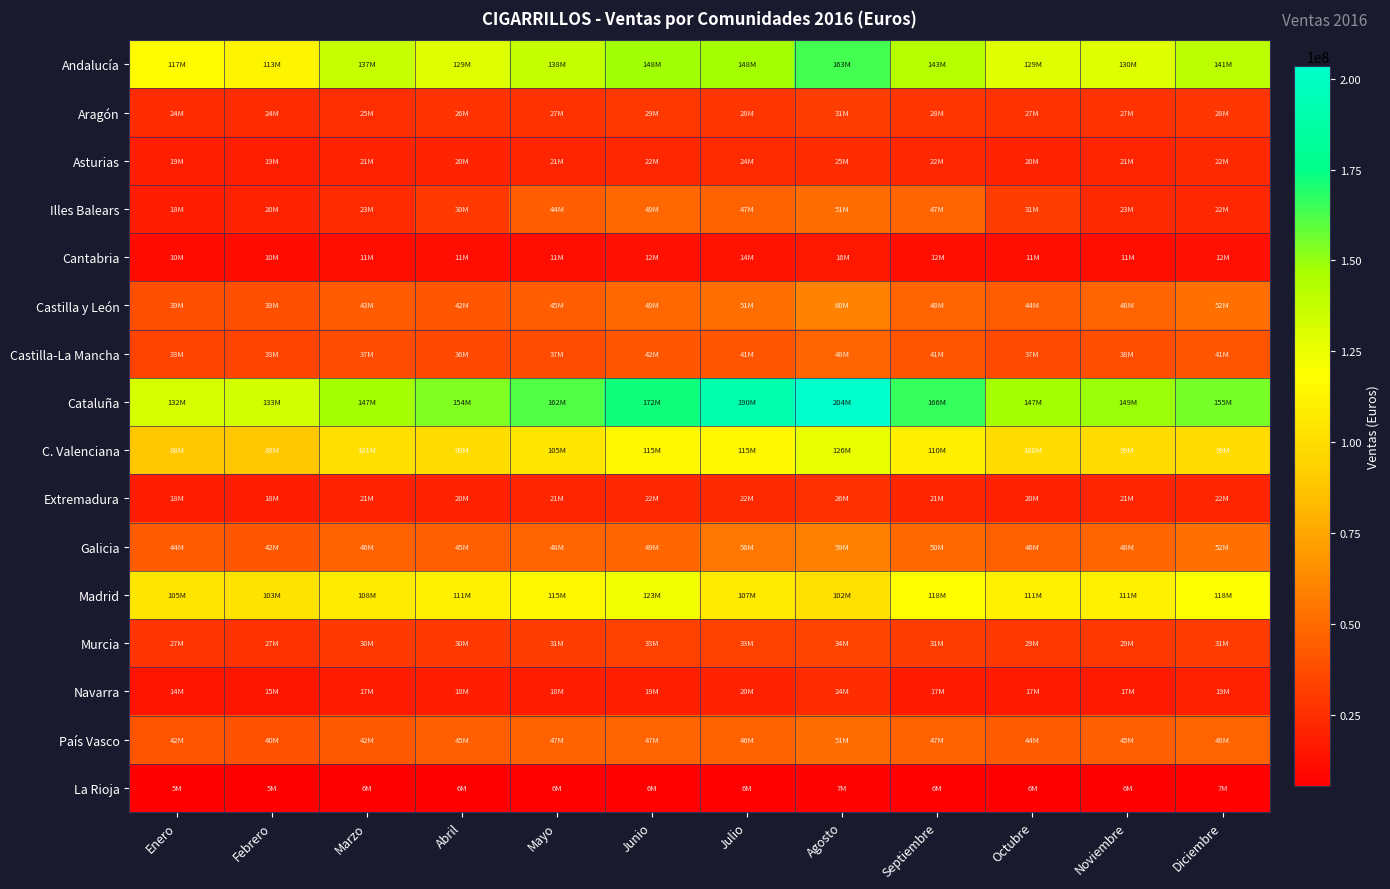

Reading right to left, list all the values displayed in this chart.

Andalucía: Diciembre=140670589	Noviembre=129692796	Octubre=128849370	Septiembre=142946741	Agosto=163427664	Julio=147509327	Junio=148146211	Mayo=138019266	Abril=128761122	Marzo=137395251	Febrero=112631523	Enero=117410028
Aragón: Diciembre=28278984	Noviembre=26675396	Octubre=26555218	Septiembre=28033212	Agosto=31209457	Julio=28108393	Junio=29259819	Mayo=26857742	Abril=26364450	Marzo=25209772	Febrero=24195403	Enero=23928691
Asturias: Diciembre=22454818	Noviembre=21125269	Octubre=20400170	Septiembre=21661743	Agosto=24628189	Julio=23675734	Junio=21625899	Mayo=21042051	Abril=20309954	Marzo=20558042	Febrero=19189134	Enero=19097008
Illes Balears: Diciembre=22268341	Noviembre=22802392	Octubre=31460868	Septiembre=47228544	Agosto=50621175	Julio=47072758	Junio=49274122	Mayo=44110311	Abril=29997830	Marzo=23181763	Febrero=20106715	Enero=18204698
Cantabria: Diciembre=12387394	Noviembre=11285111	Octubre=11227198	Septiembre=12068249	Agosto=16055376	Julio=13766462	Junio=12262718	Mayo=11483548	Abril=11194596	Marzo=11157393	Febrero=10135982	Enero=10243122
Castilla y León: Diciembre=52470042	Noviembre=47666464	Octubre=44209176	Septiembre=47588470	Agosto=59692861	Julio=51105140	Junio=48915114	Mayo=44717132	Abril=42274520	Marzo=43277429	Febrero=39282952	Enero=39245047
Castilla-La Mancha: Diciembre=41470920	Noviembre=38360112	Octubre=36661865	Septiembre=41009550	Agosto=47727060	Julio=41164362	Junio=41716021	Mayo=37070169	Abril=36187726	Marzo=37182638	Febrero=33242175	Enero=33498961
Cataluña: Diciembre=154857400	Noviembre=148696362	Octubre=147018172	Septiembre=166020531	Agosto=203521938	Julio=189603028	Junio=172203869	Mayo=161663341	Abril=153733405	Marzo=147322524	Febrero=133317758	Enero=131710004
C. Valenciana: Diciembre=98885661	Noviembre=98919786	Octubre=99601305	Septiembre=110269547	Agosto=125779507	Julio=115230064	Junio=115098016	Mayo=104803915	Abril=99110048	Marzo=100853816	Febrero=88279176	Enero=88466226
Extremadura: Diciembre=21526942	Noviembre=21387815	Octubre=19900143	Septiembre=21397317	Agosto=26013384	Julio=22431708	Junio=21699350	Mayo=20978755	Abril=19605515	Marzo=20728184	Febrero=18326388	Enero=18448283
Galicia: Diciembre=52370712	Noviembre=48134760	Octubre=46115473	Septiembre=49758524	Agosto=59276075	Julio=55510000	Junio=48538472	Mayo=47633153	Abril=45015520	Marzo=46334773	Febrero=42014723	Enero=43652703
Madrid: Diciembre=118433977	Noviembre=111369685	Octubre=111242455	Septiembre=117978319	Agosto=102045159	Julio=107499724	Junio=122786641	Mayo=115376297	Abril=110826462	Marzo=108102720	Febrero=103347087	Enero=104659767
Murcia: Diciembre=30740977	Noviembre=29112629	Octubre=28905371	Septiembre=31121095	Agosto=33824296	Julio=32754848	Junio=32680486	Mayo=30893493	Abril=29698303	Marzo=29692631	Febrero=26819551	Enero=27350772
Navarra: Diciembre=19238311	Noviembre=16502575	Octubre=16869792	Septiembre=16865020	Agosto=23940001	Julio=19660558	Junio=18836007	Mayo=17997093	Abril=17822788	Marzo=17218409	Febrero=15045167	Enero=14149802
País Vasco: Diciembre=47768361	Noviembre=45136432	Octubre=43553261	Septiembre=46550521	Agosto=50548251	Julio=46492136	Junio=47185416	Mayo=46913684	Abril=44892344	Marzo=42458429	Febrero=39930324	Enero=41673698
La Rioja: Diciembre=6612586	Noviembre=5997376	Octubre=5948842	Septiembre=6375550	Agosto=7266879	Julio=6495817	Junio=6379394	Mayo=6067105	Abril=5861496	Marzo=5909000	Febrero=5462059	Enero=5289036